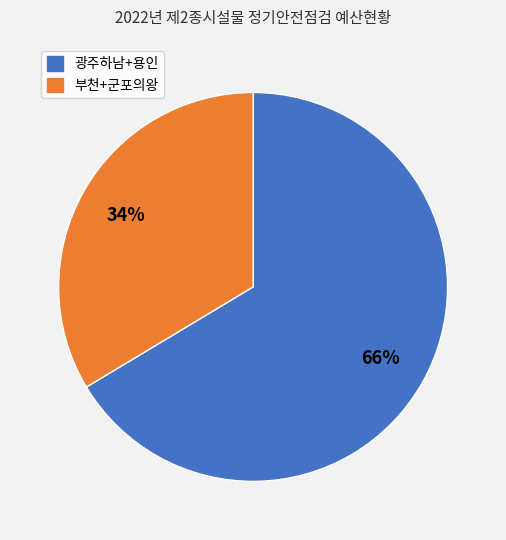

Does any single category account for the majority?

Yes